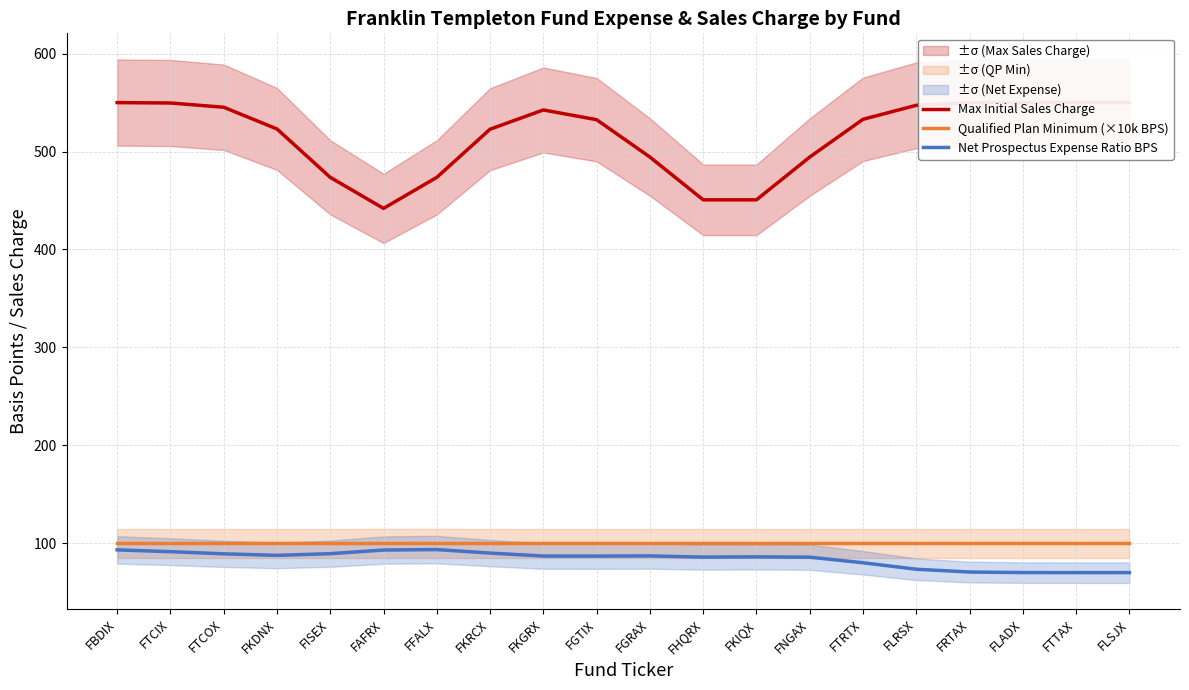

What is the sum of the Max Initial Sales Charge values at FLADX and FRTAX?

1099.8